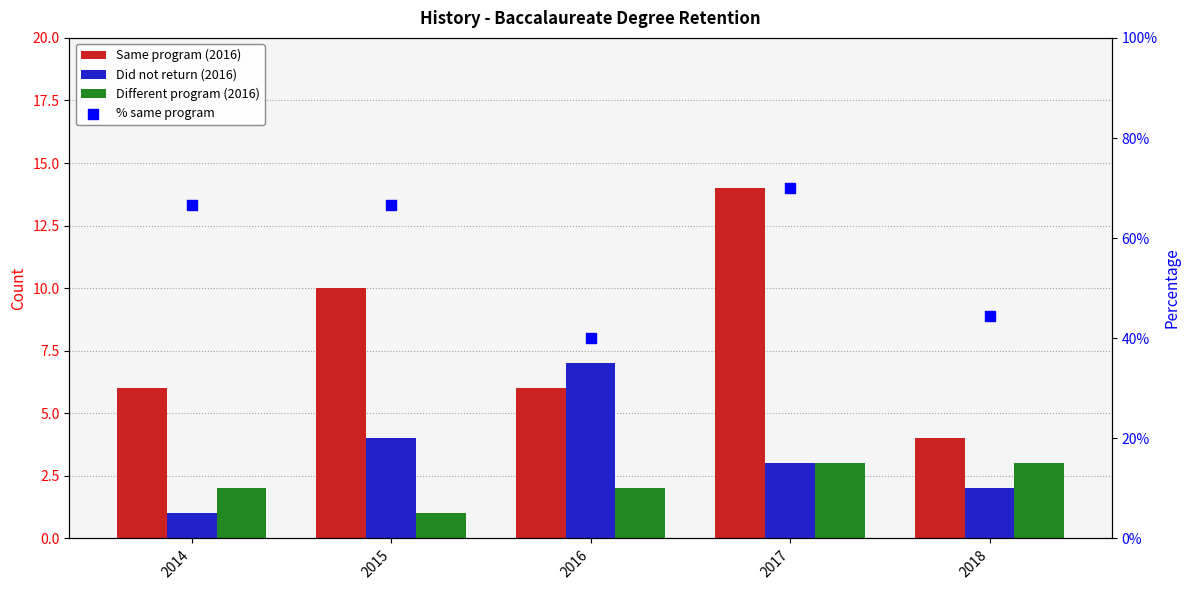

Which series reaches the maximum Y coordinate?

% same program